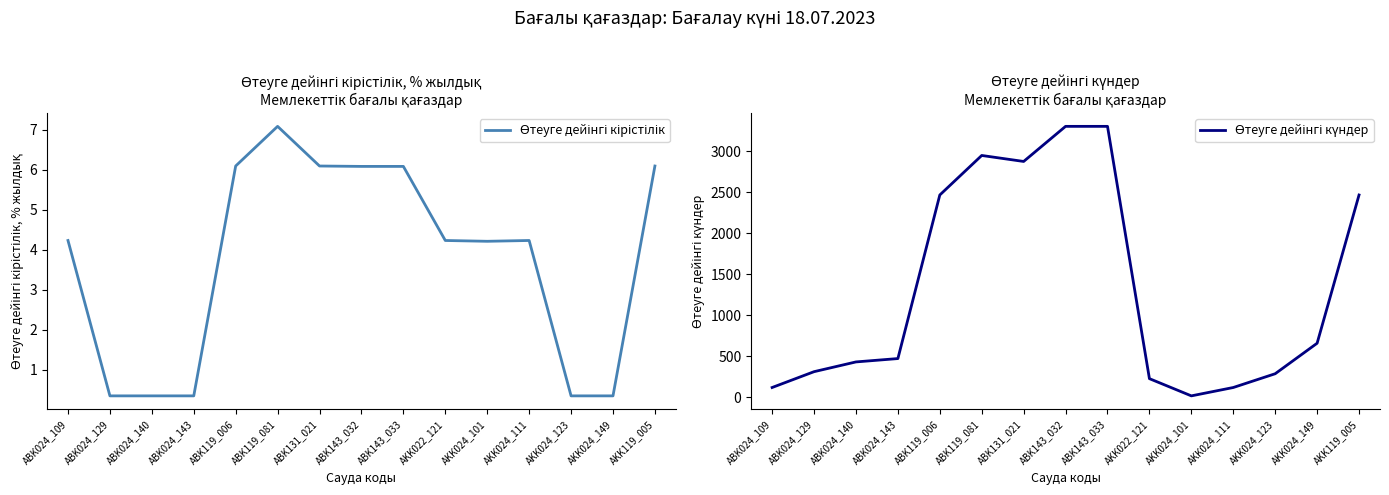

At how many categories does at least one series exceed 536?

7